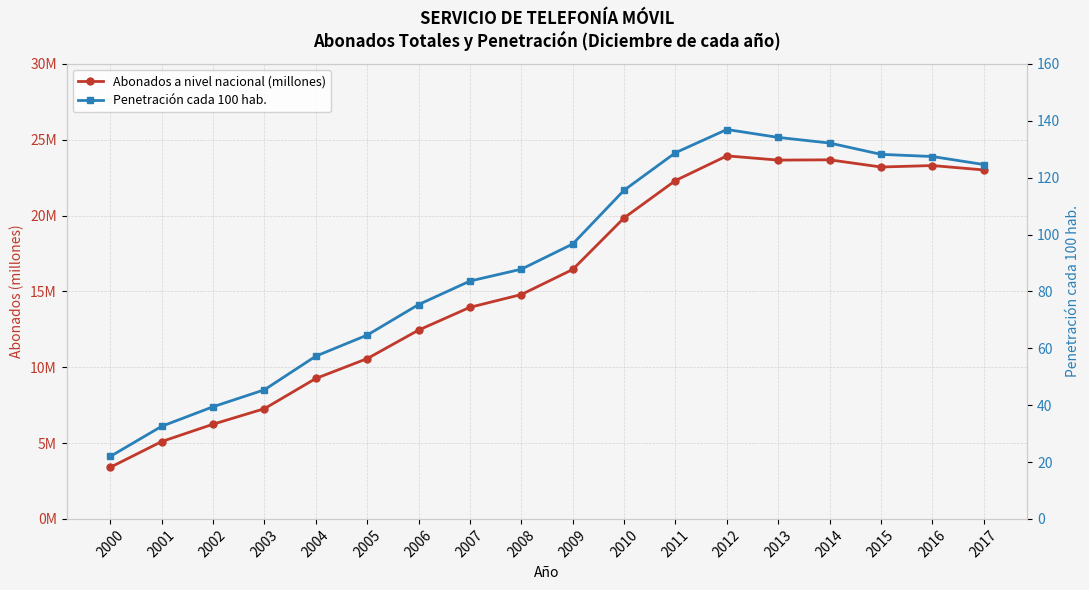

Reading left to right, list all the values displayed in this chart.

Abonados a nivel nacional (millones): 3.4	5.1	6.2	7.3	9.3	10.6	12.5	14.0	14.8	16.5	19.9	22.3	23.9	23.7	23.7	23.2	23.3	23.0
Penetración cada 100 hab.: 22.0	32.6	39.4	45.4	57.2	64.7	75.4	83.7	87.8	96.7	115.6	128.8	137.0	134.2	132.2	128.2	127.5	124.6